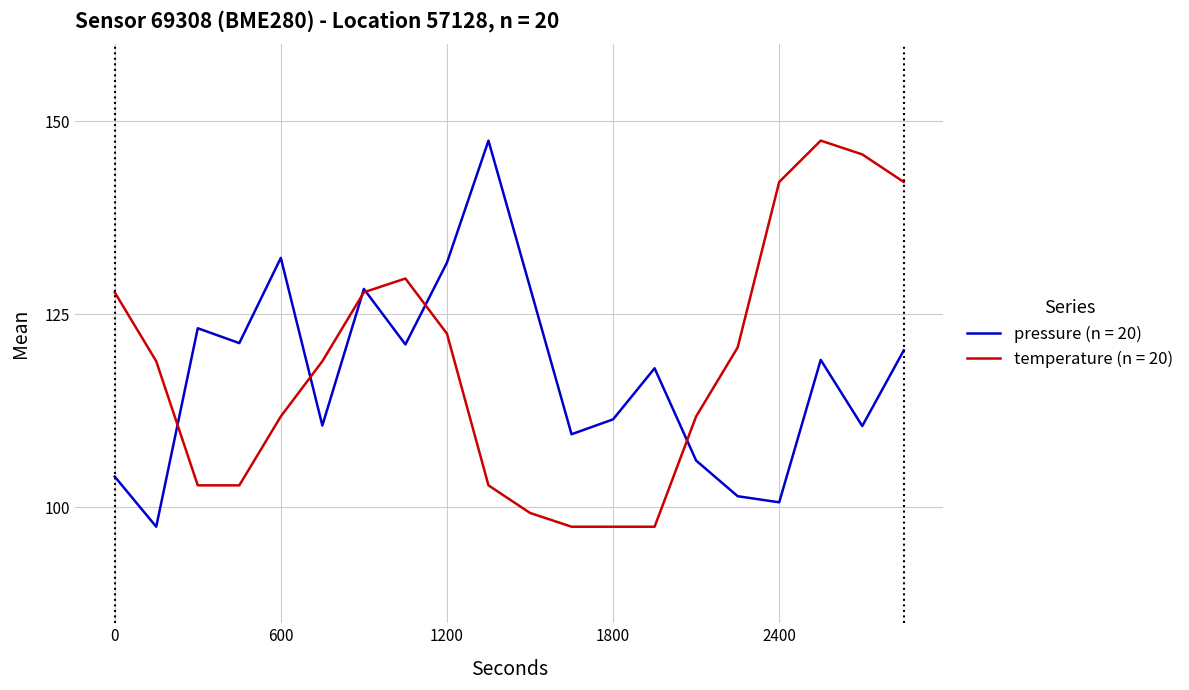

What is the minimum value shown in the chart?

97.5